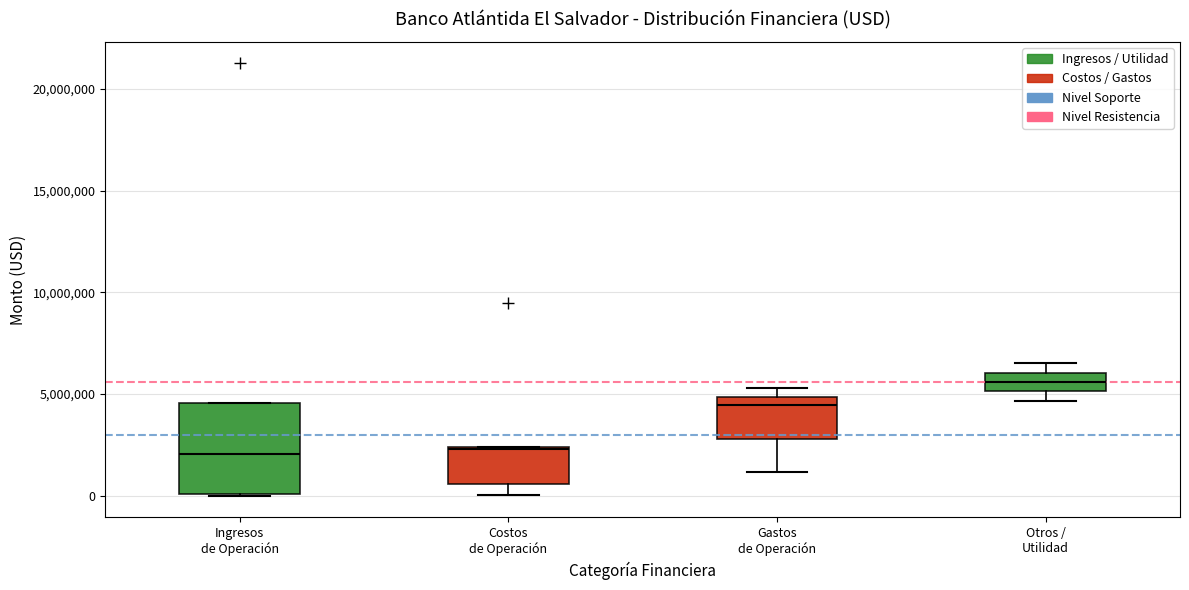

Reading left to right, read every box against the y-axis: the position of its median line, the range the box covers, and the ends of its whiskers. The values are not printed on the chart, so give them approximately, as read against the axis.

Ingresos de Operación: median 2000000, box 0 to 4500000, whiskers 0 to 4500000
Costos de Operación: median 2500000, box 500000 to 2500000, whiskers 0 to 2500000
Gastos de Operación: median 4500000, box 3000000 to 5000000, whiskers 1000000 to 5500000
Otros / Utilidad: median 5500000, box 5000000 to 6000000, whiskers 4500000 to 6500000